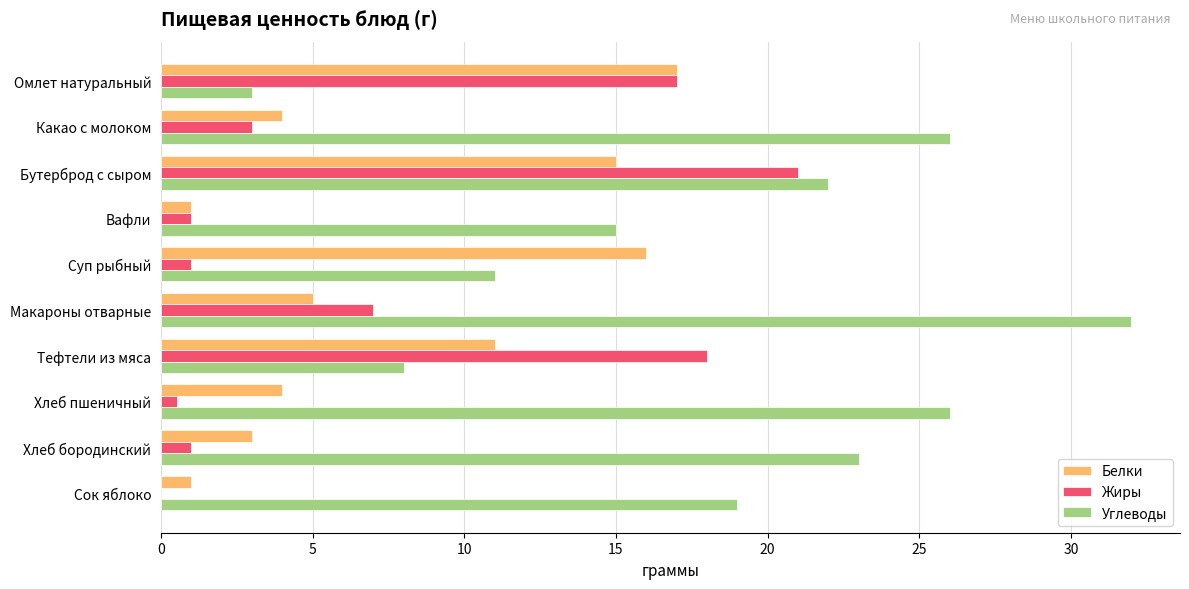

How many categories are shown in the chart?

10